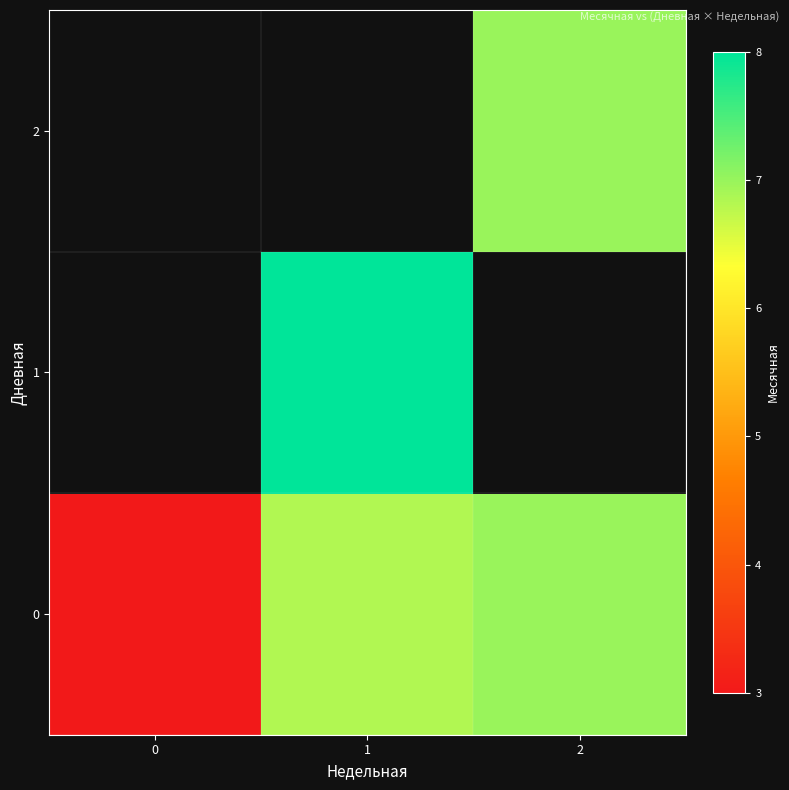

Where is 0 nearest to the value 5?

1